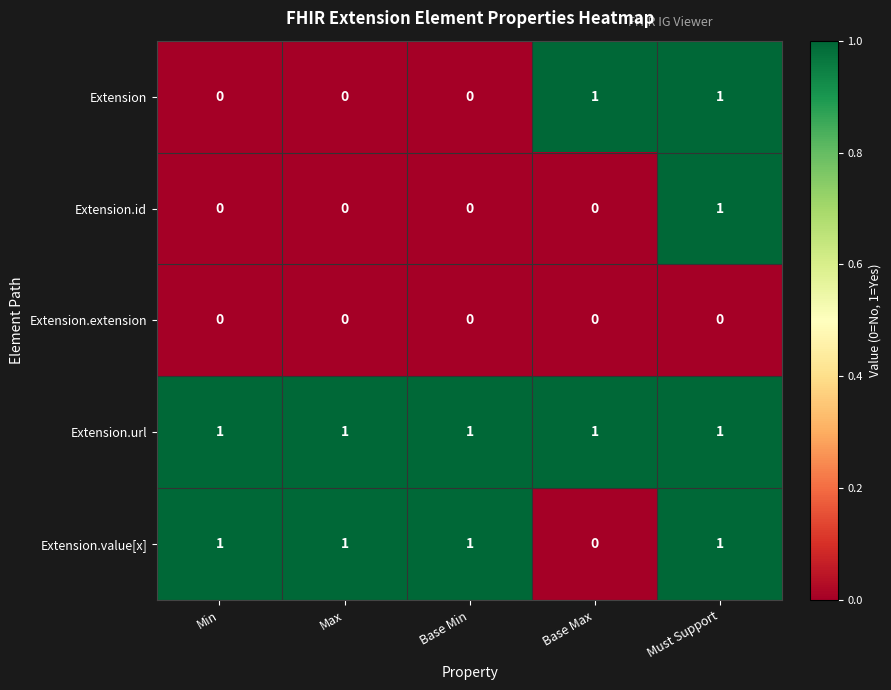

At which label is Extension.value[x] closest to 0?

Base Max